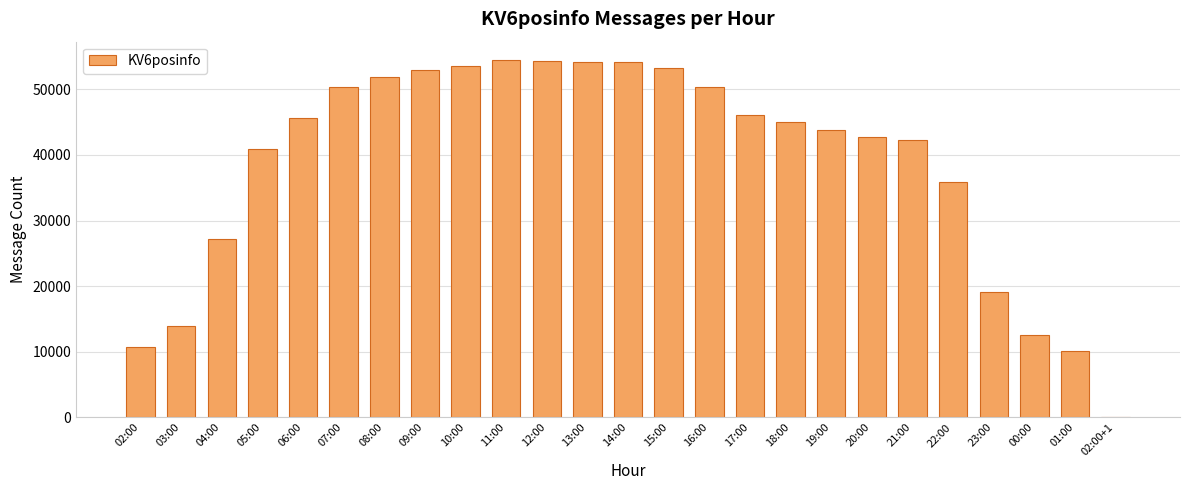

Does the chart contain stacked bars?

No